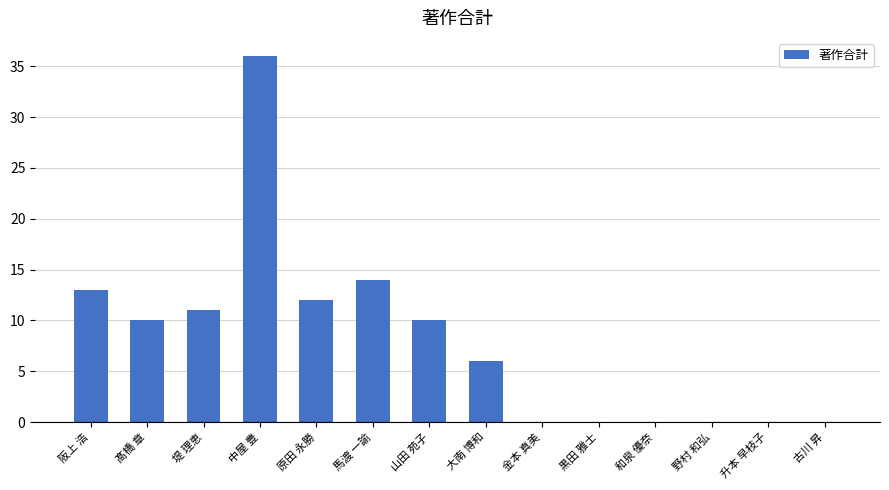

Reading left to right, transcribe all the data shown in this chart.

13	10	11	36	12	14	10	6	0	0	0	0	0	0